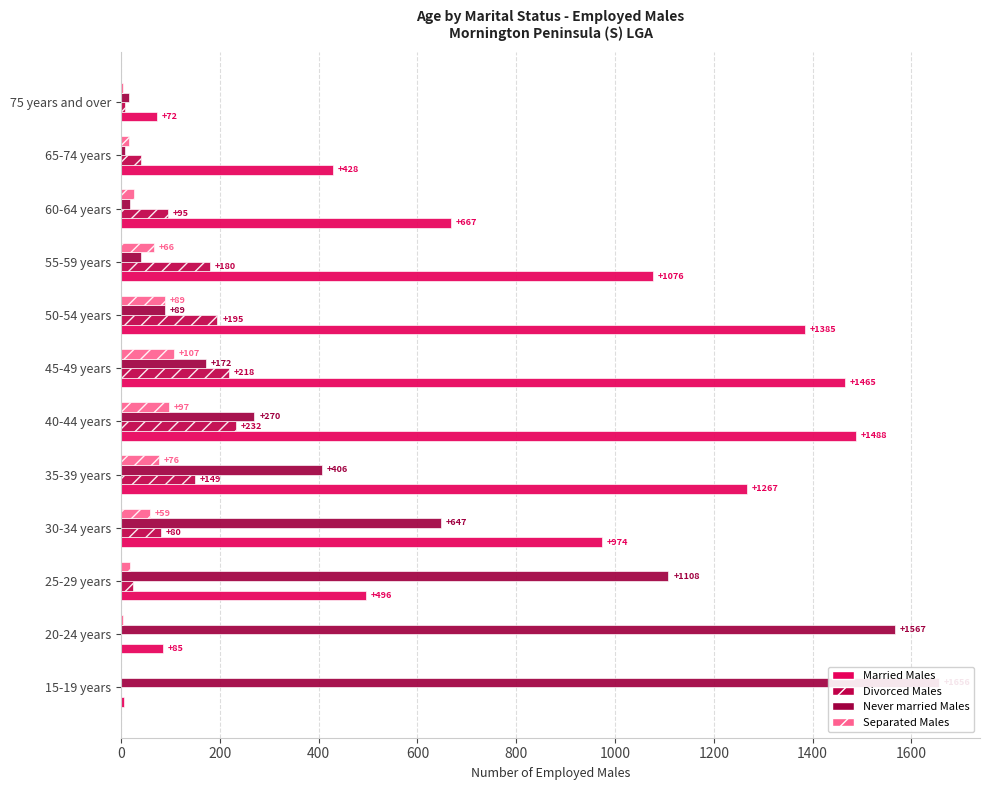

How many groups of bars are there?

12